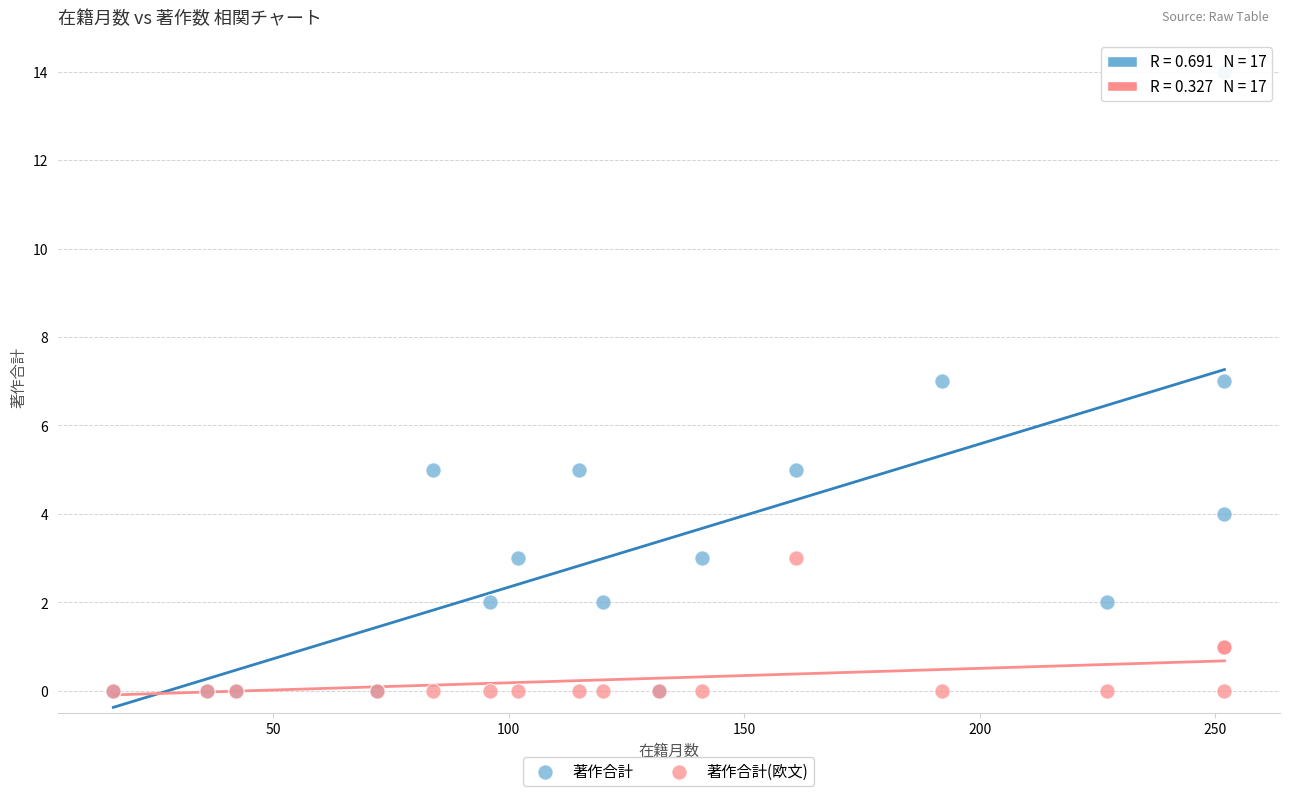

Which series contains the highest Y value?

著作合計